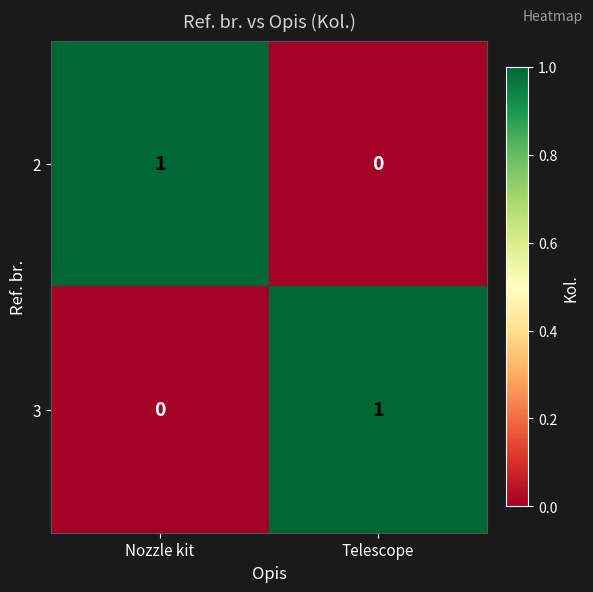

Rank the series at Telescope from lowest to highest value.

2, 3